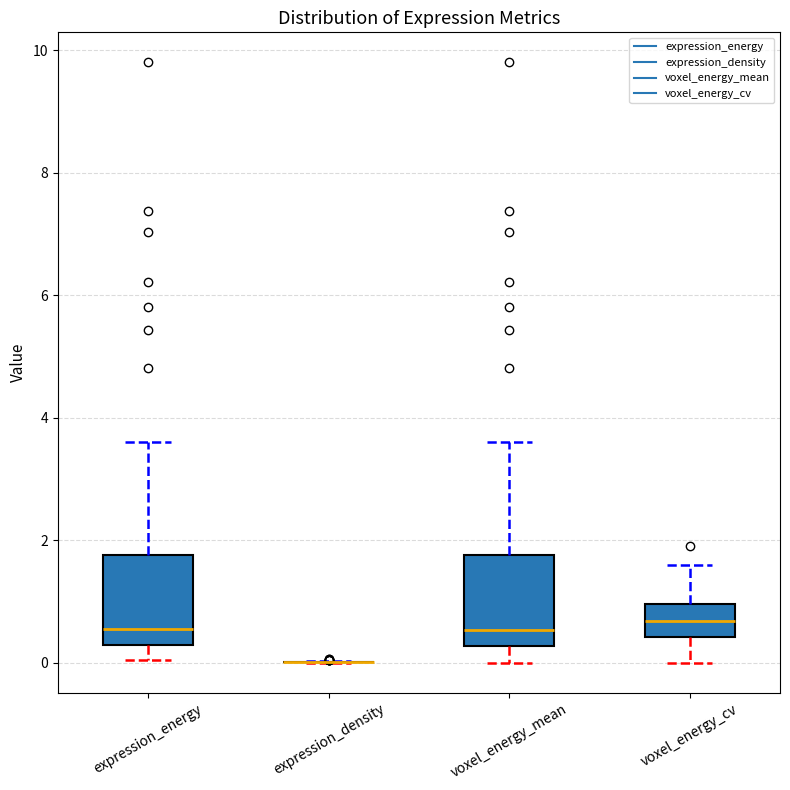

Reading left to right, transcribe this box plot: for each box, give where its median line is, the range the box spans, and where its two whiskers end, as read against the y-axis. The values are not printed on the chart, so give them approximately, as read against the axis.

expression_energy: median 0.6, box 0.2 to 1.8, whiskers 0.0 to 3.6
expression_density: box collapsed to a line at 0.0, whiskers 0.0 to 0.0
voxel_energy_mean: median 0.6, box 0.2 to 1.8, whiskers 0.0 to 3.6
voxel_energy_cv: median 0.6, box 0.4 to 1.0, whiskers 0.0 to 1.6